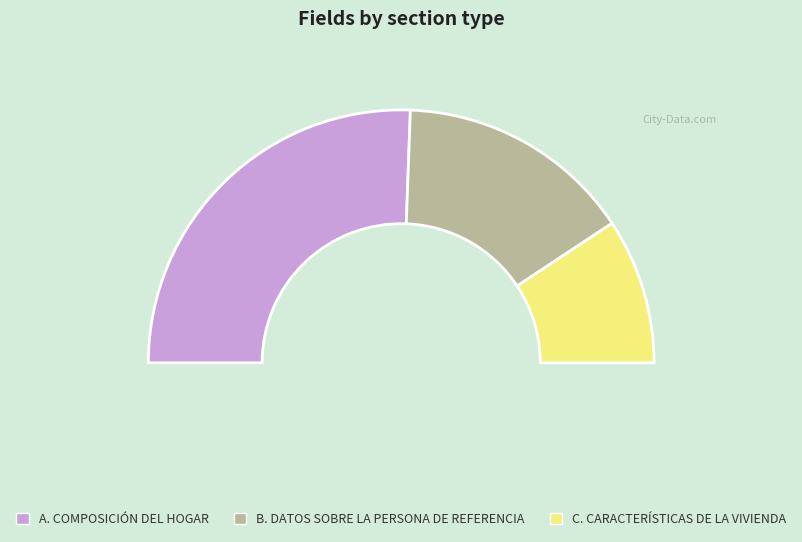

What is the change in value from A. COMPOSICIÓN DEL HOGAR to B. DATOS SOBRE LA PERSONA DE REFERENCIA?

-18